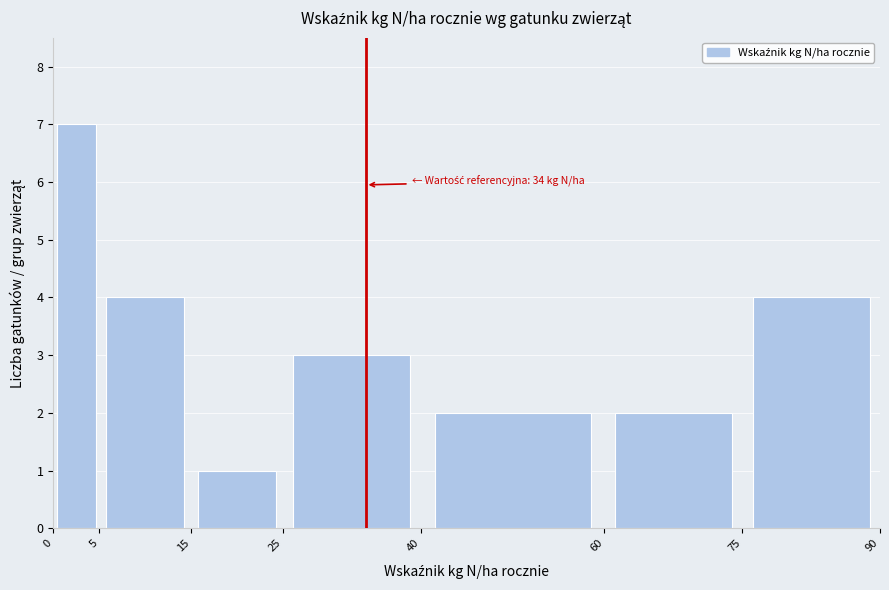

Over which range of the x-axis is the bar tallest?

0 to 5